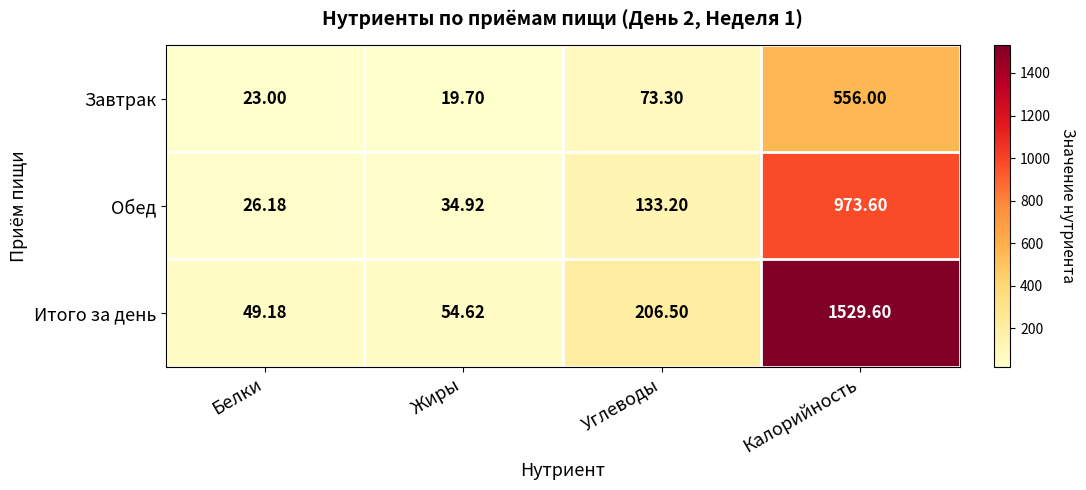

Where is Завтрак nearest to the value 287?

Углеводы